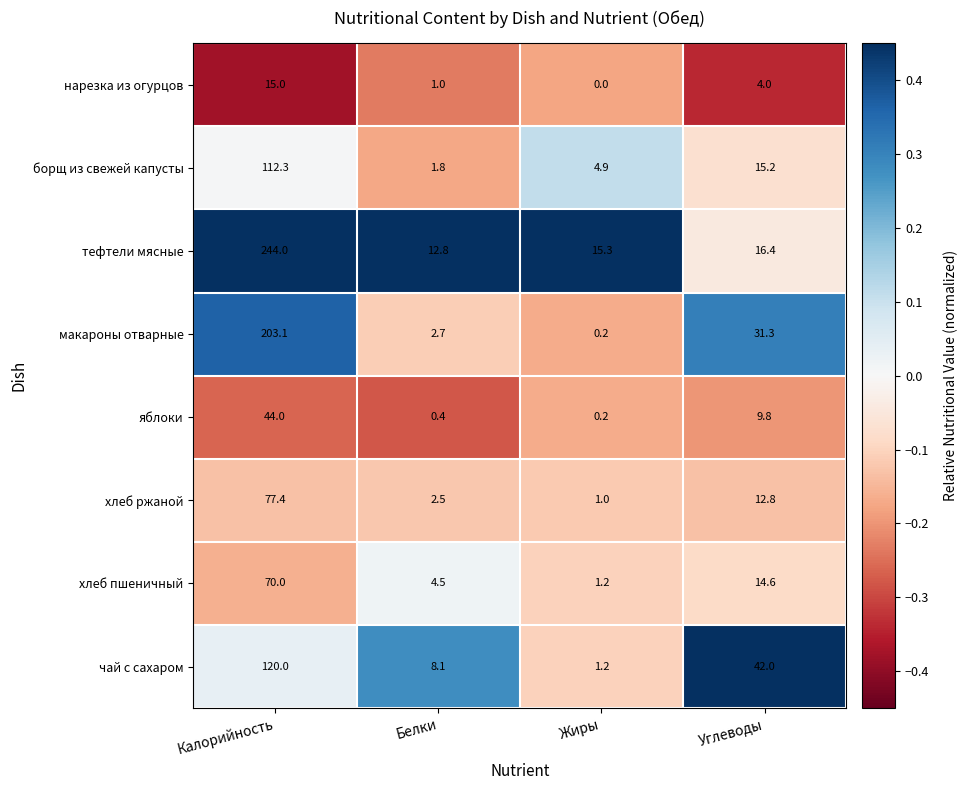

True or false: хлеб ржаной has a value of 1.5 at Белки.

False